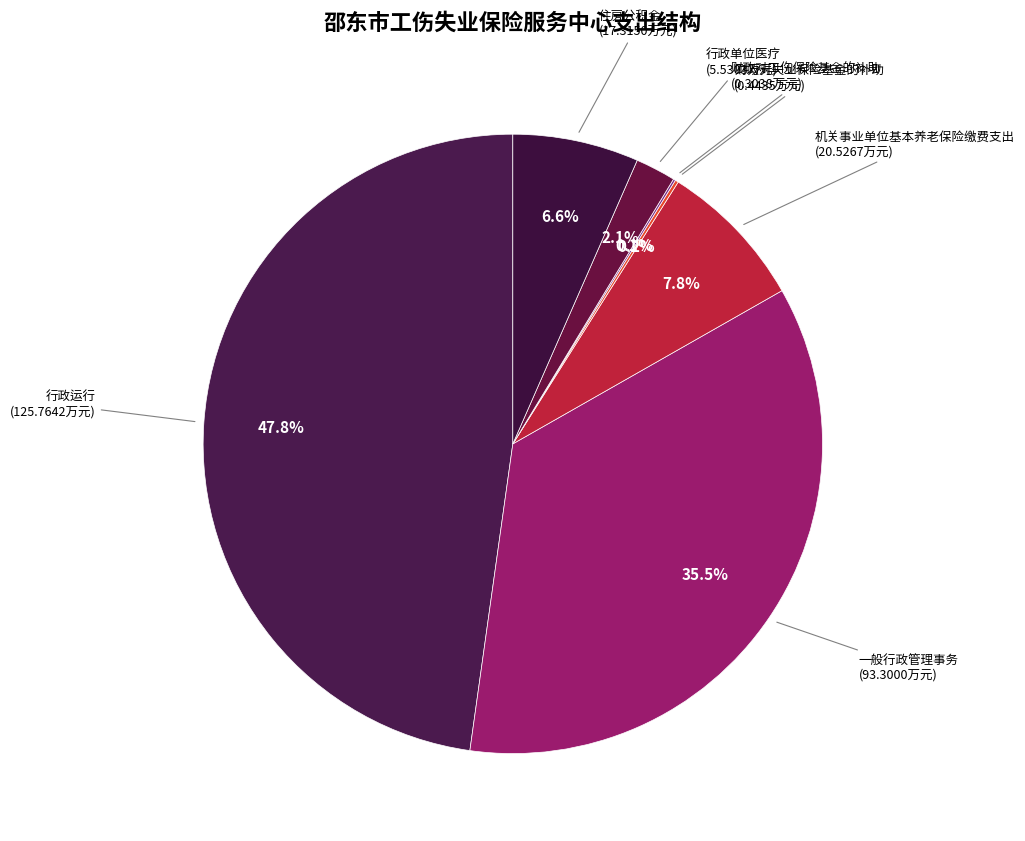

Is there any slice that represents more than half of the pie?

No